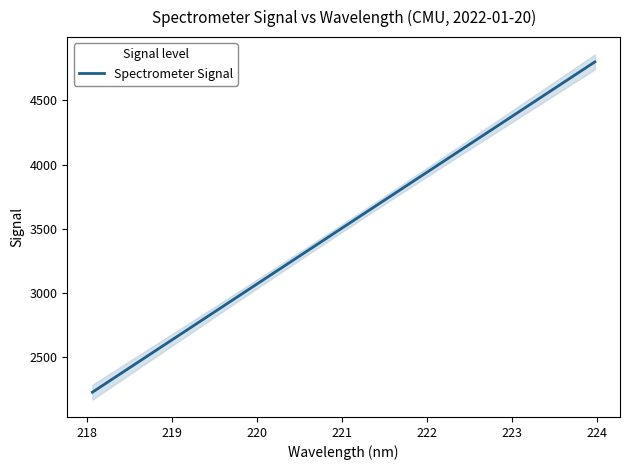

What is the maximum value for Spectrometer Signal?

4800.0